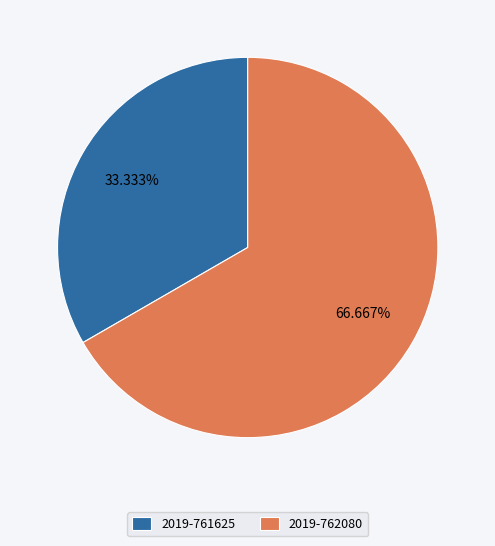

To the nearest percent, what is the difference between the 2019-762080 and 2019-761625 slice percentages?

33%